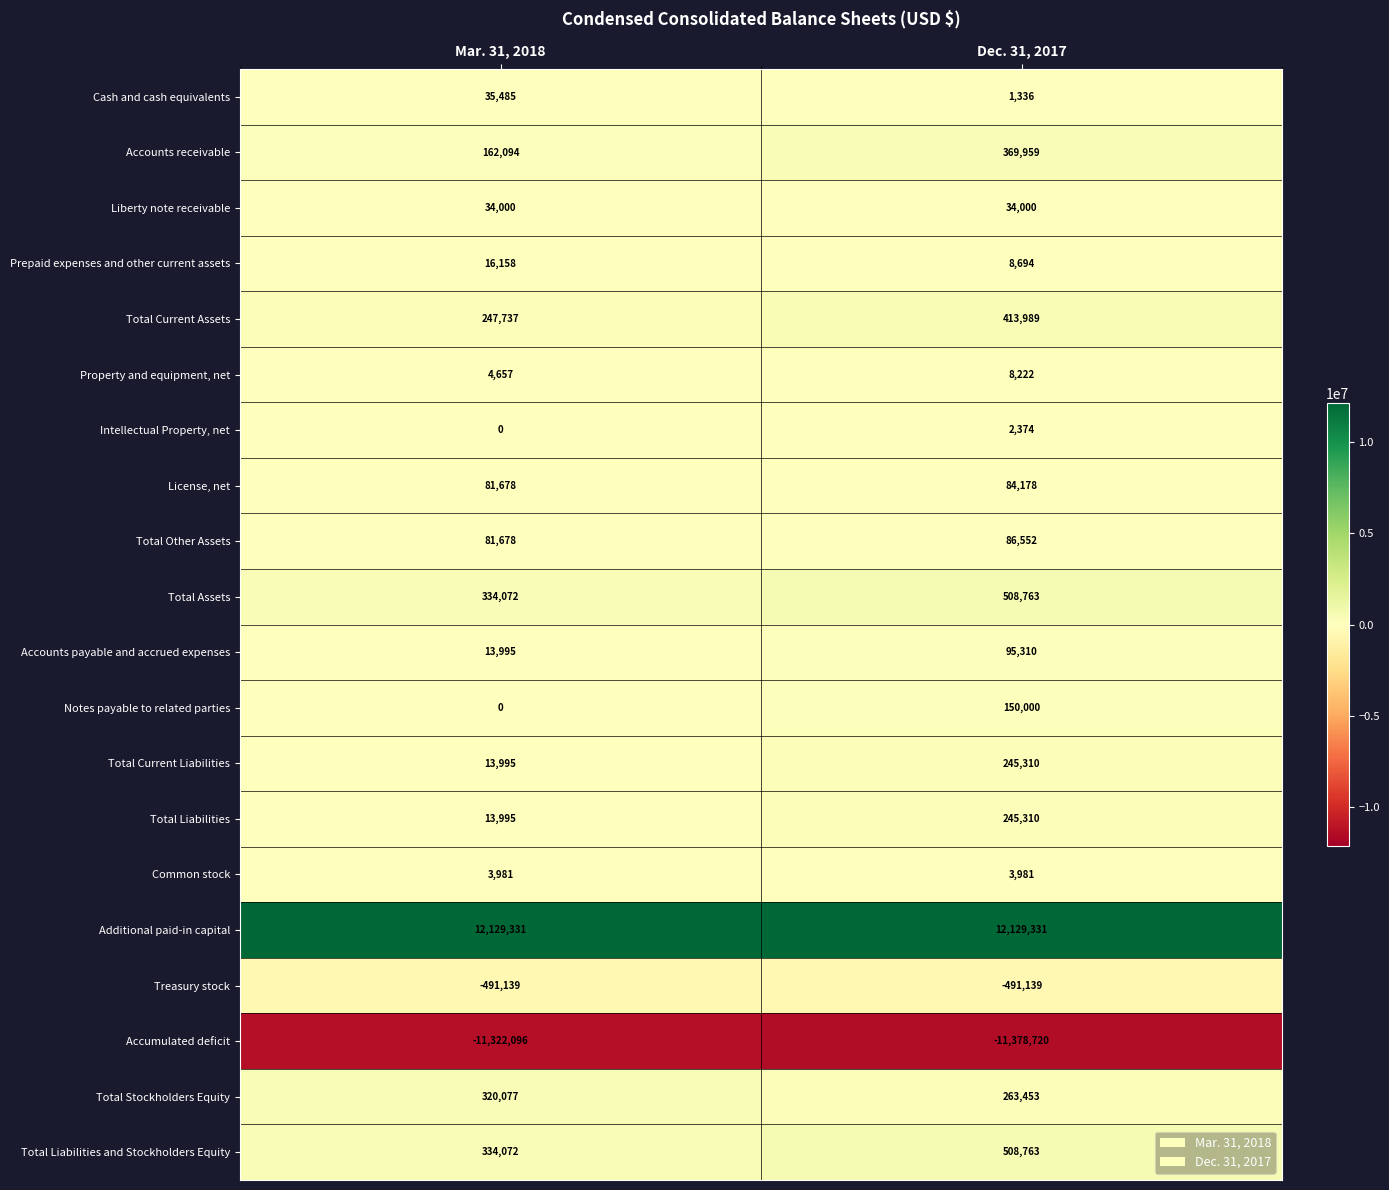

How many series are shown in this chart?

20